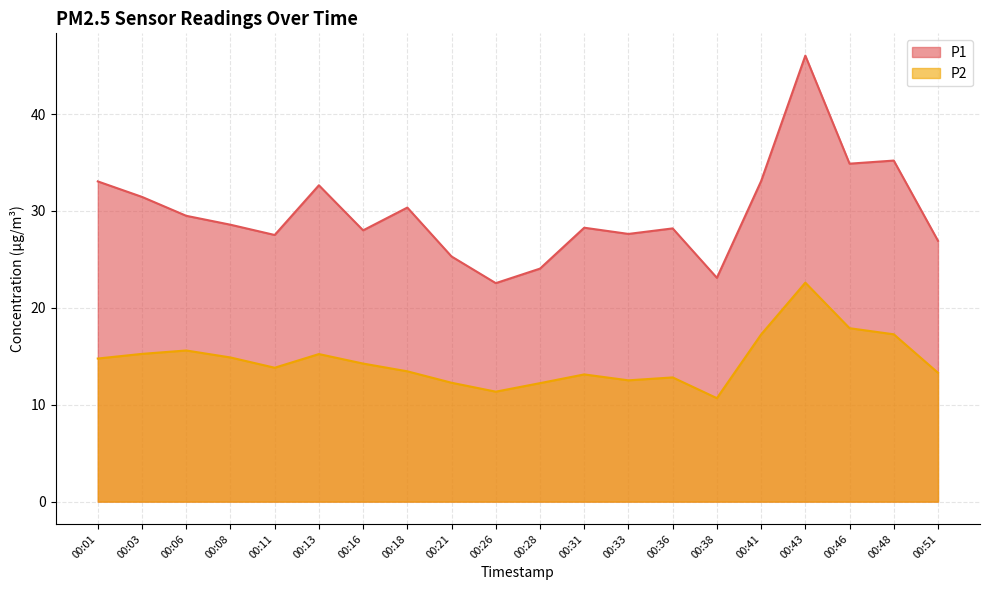

How many interior local valleys does the P1 series have?

6